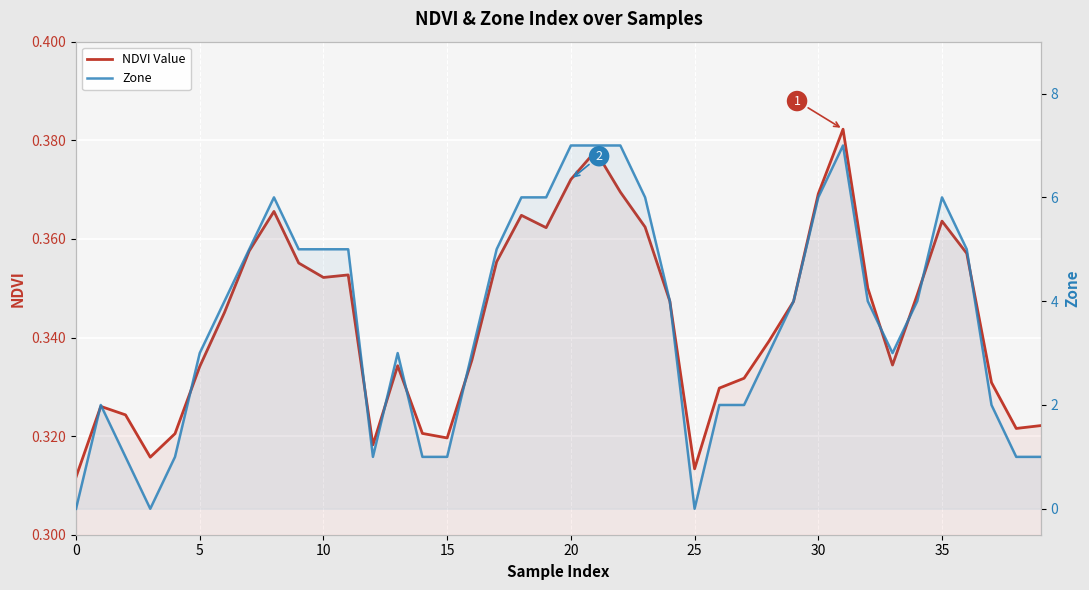

True or false: NDVI Value has more than 1 points higher than both neighbors.

True